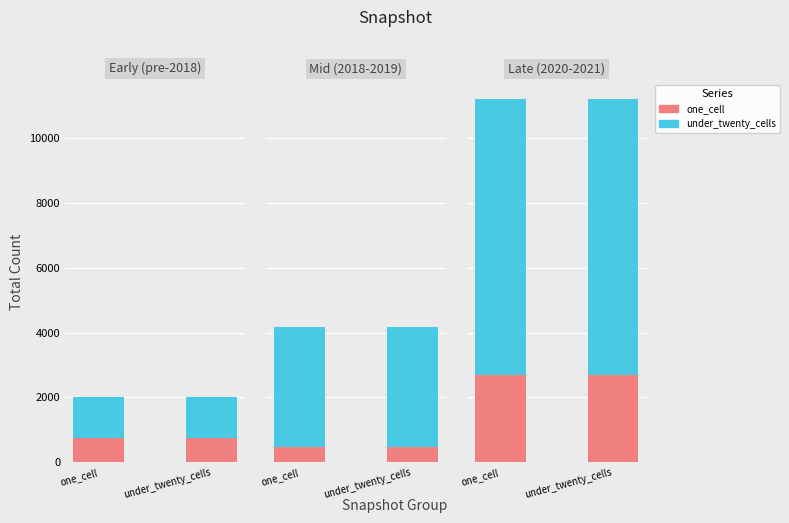

True or false: one_cell has a value of 3788 at one_cell.

False